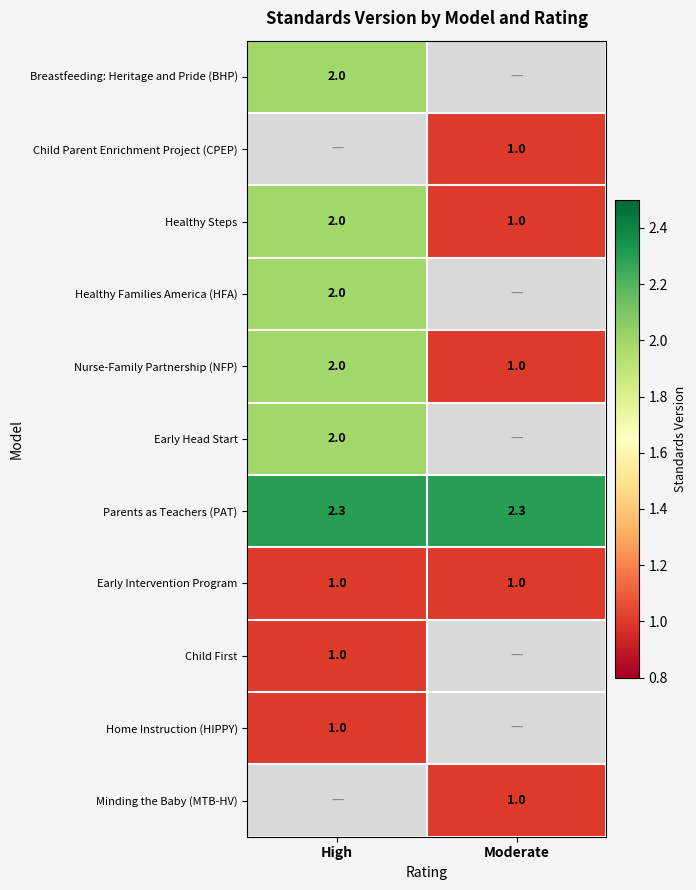

Is the value of Healthy Families America (HFA) at High greater than the value of Home Instruction (HIPPY) at High?

Yes